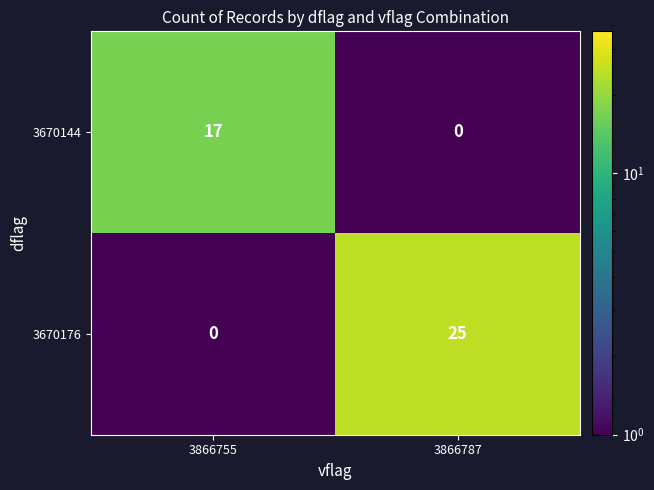

Rank the categories by 3670144 value from lowest to highest.

3866787, 3866755